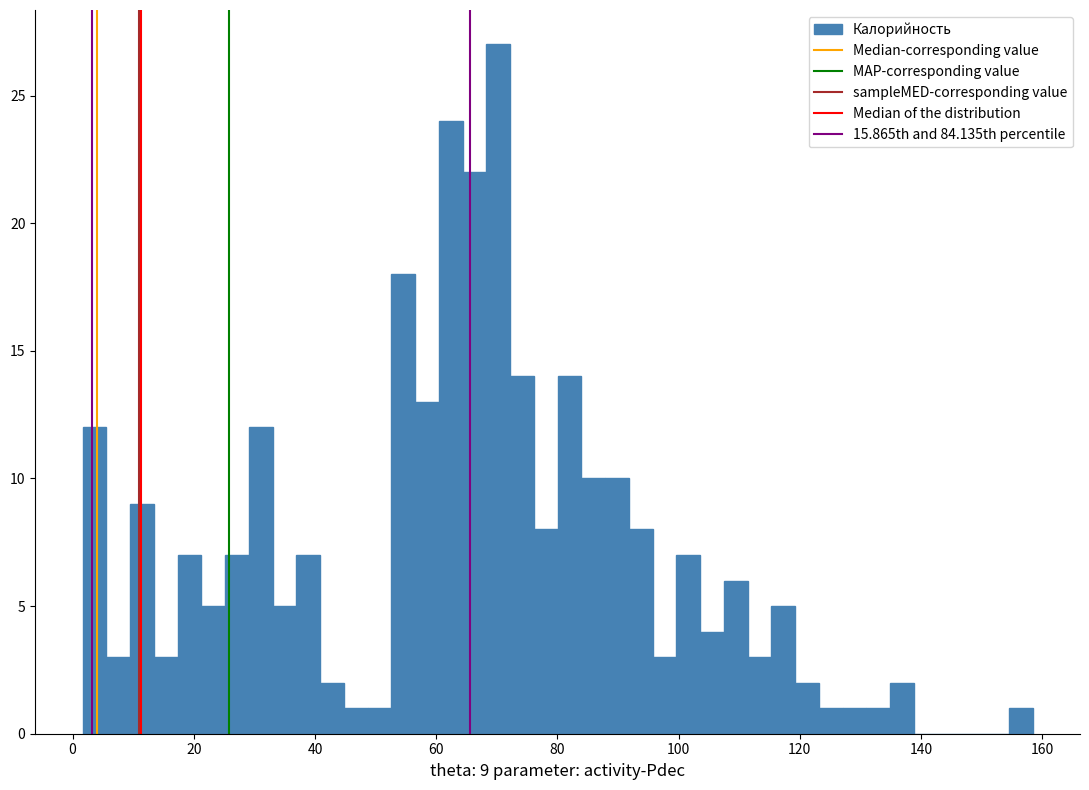

Read against the x-axis, roughly where is the centre of the tallest bar?

70